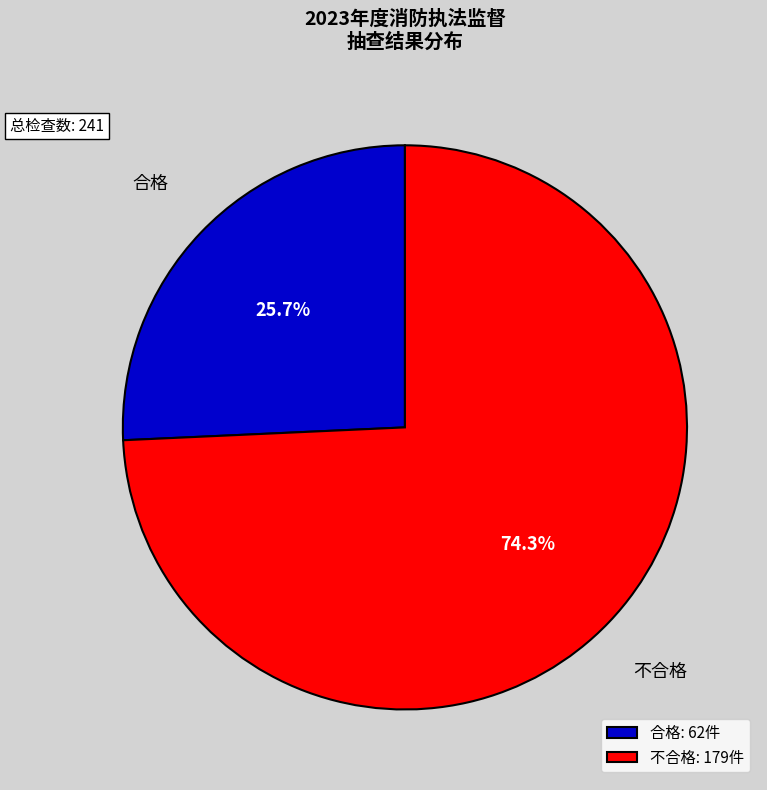

Rank the categories by value from lowest to highest.

合格, 不合格